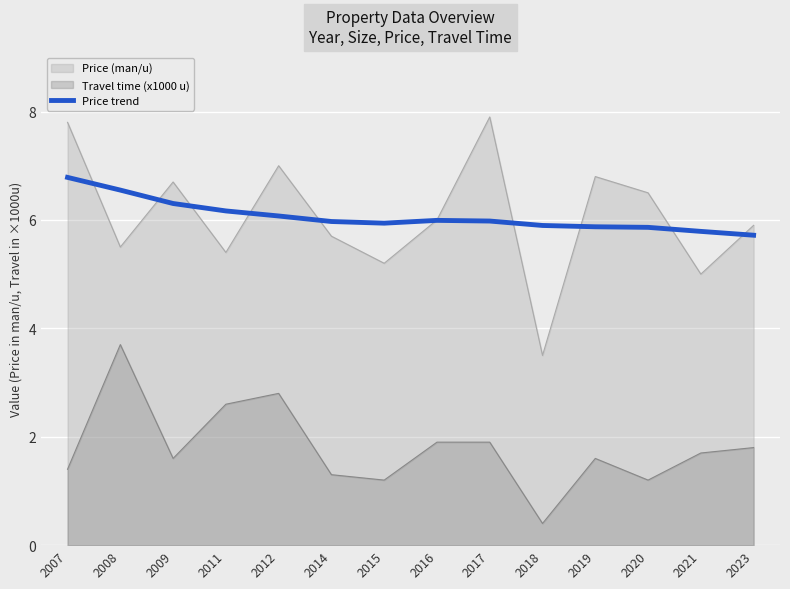

How many lines are shown in the chart?

3